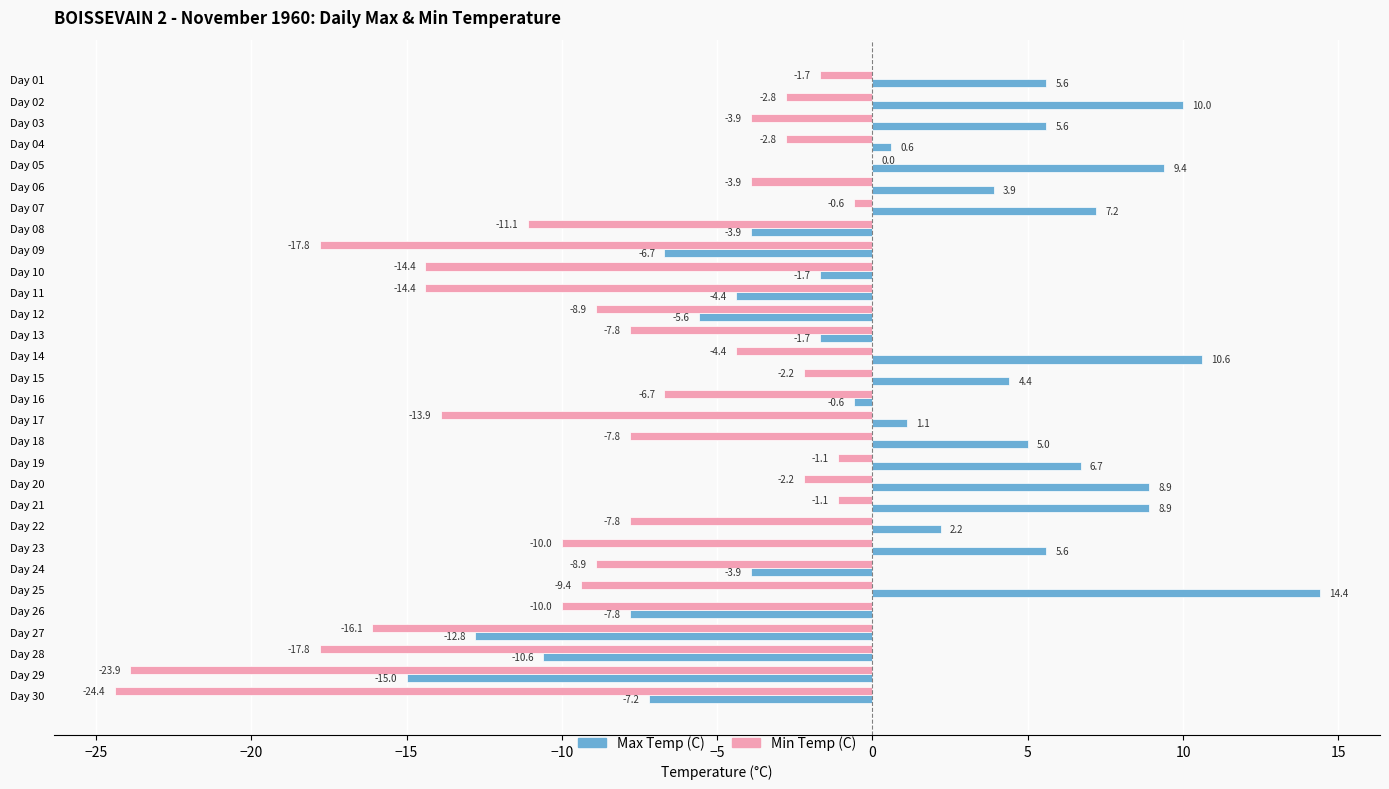

Is it true that Max Temp (C) equals 8.1 at Day 18?

False